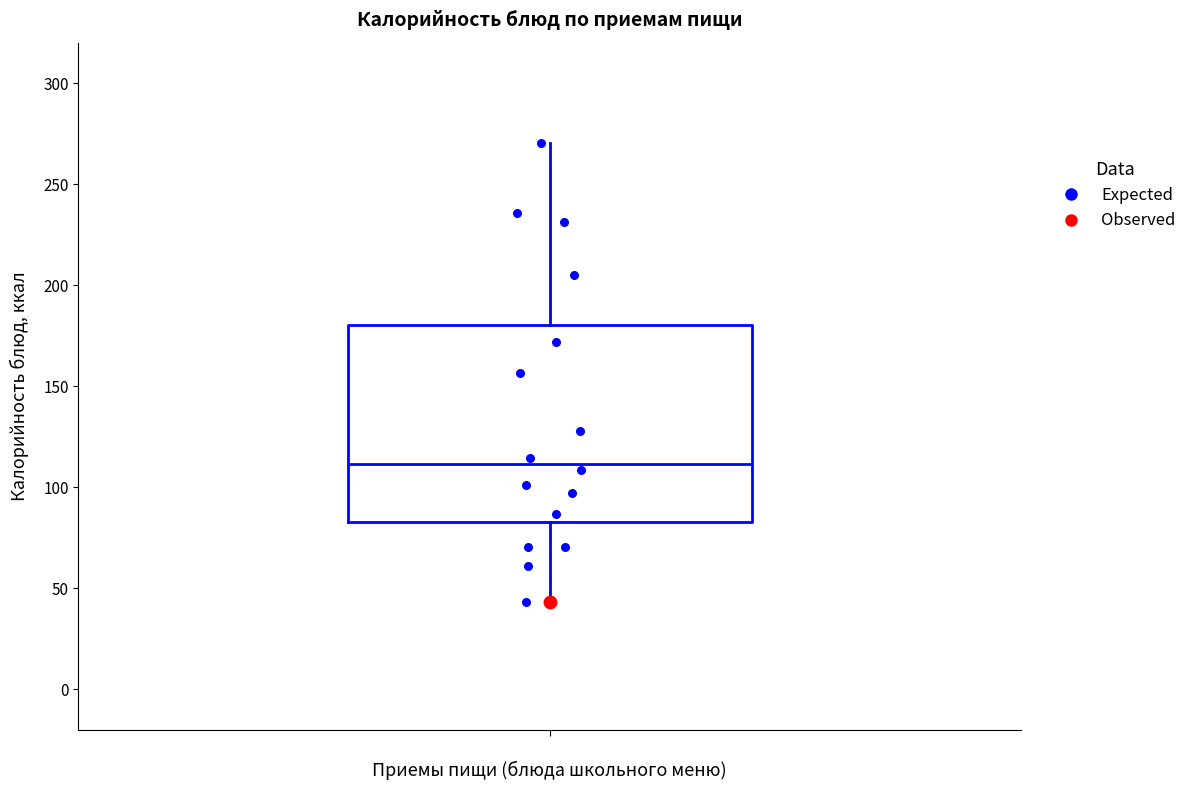

Read this box plot against the y-axis: the position of the median line, the range covered by the box, and the ends of both whiskers. The values are not printed on the chart, so give them approximately, as read against the axis.

median 110, box 85 to 180, whiskers 45 to 270